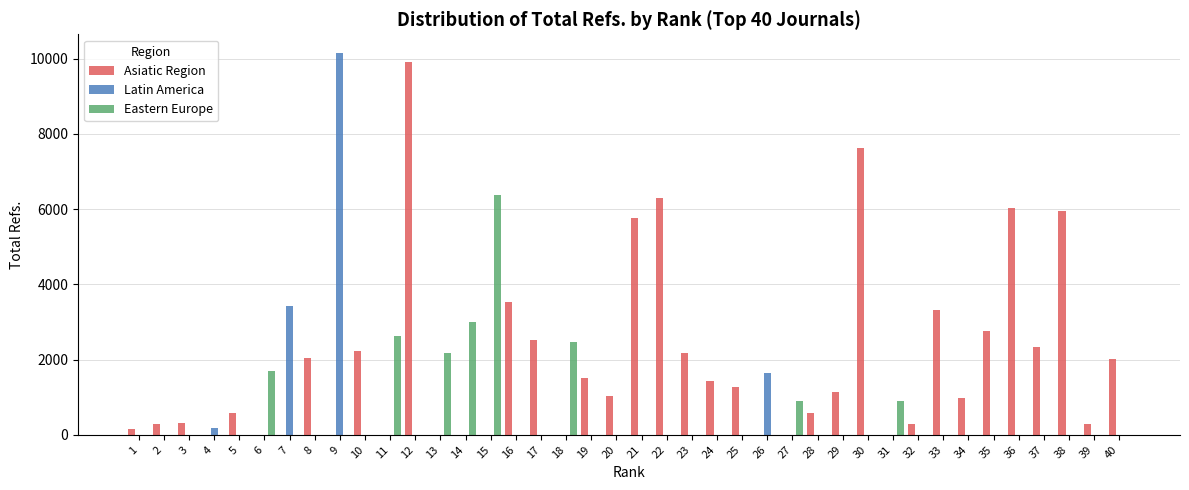

How many series are shown in this chart?

3